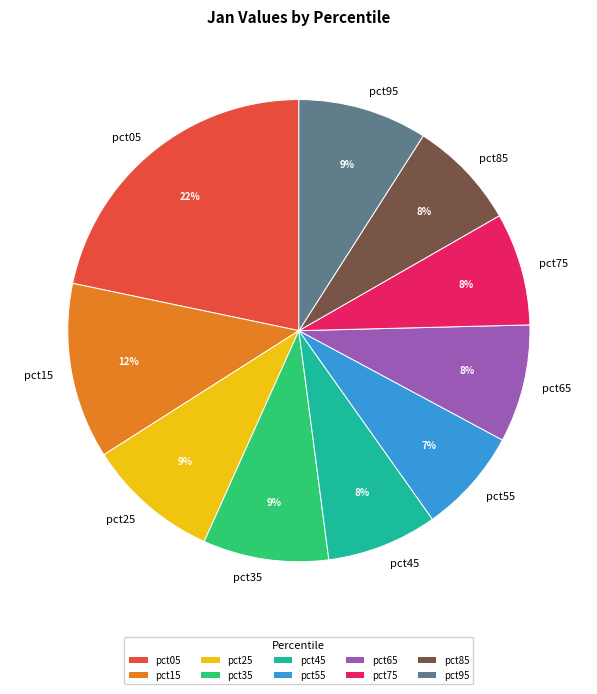

Does pct65 account for over 50% of the chart?

No